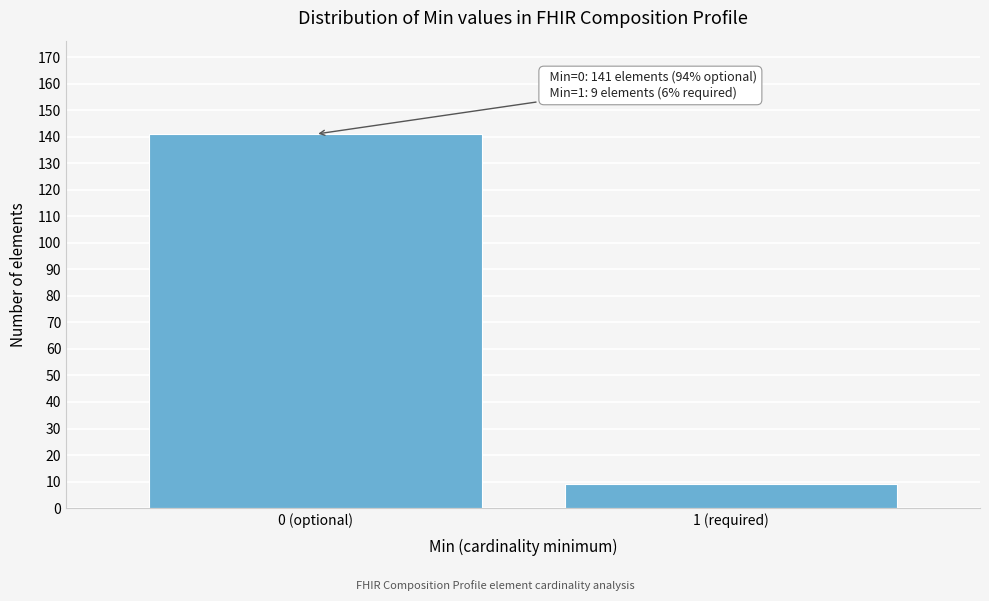

Reading left to right, extract all data points from this chart.

141	9